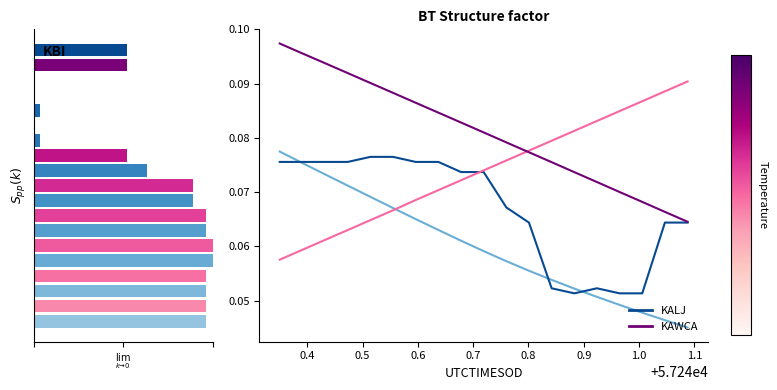

Count the LON (KAWCA) values in the range 0 to 1.

19